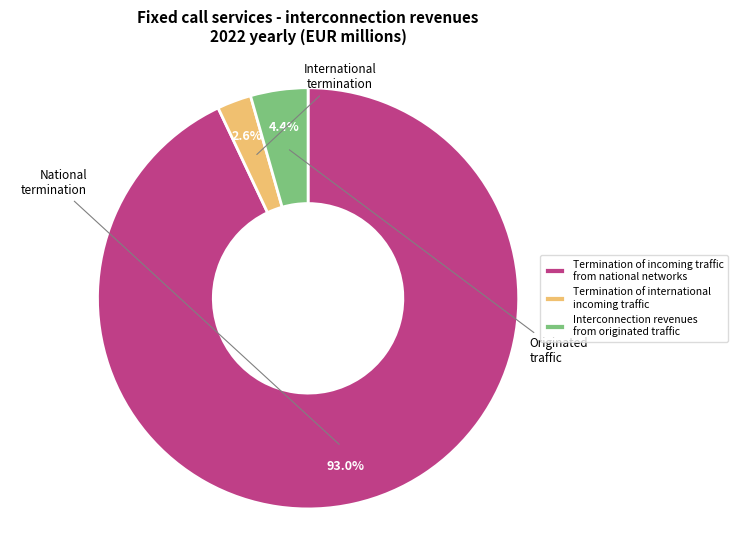

Rank the categories by value from lowest to highest.

Termination of international incoming traffic, Interconnection revenues from originated traffic, Termination of incoming traffic from national networks